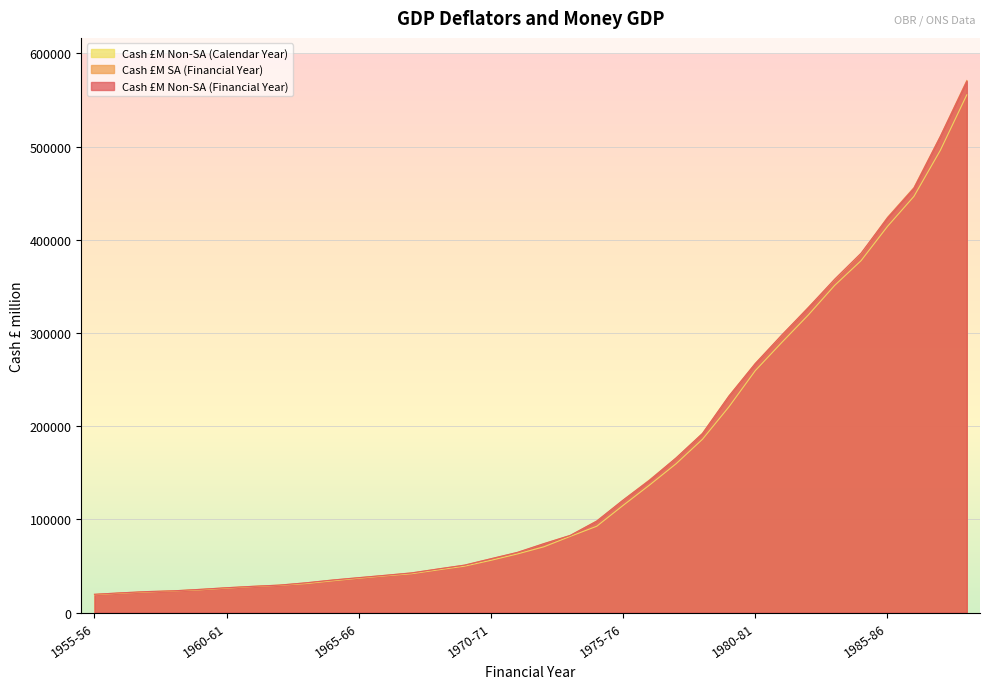

Which series ends up on top after the final intersection of Cash £M Non-SA (Financial Year) and Cash £M SA (Financial Year)?

Cash £M SA (Financial Year)